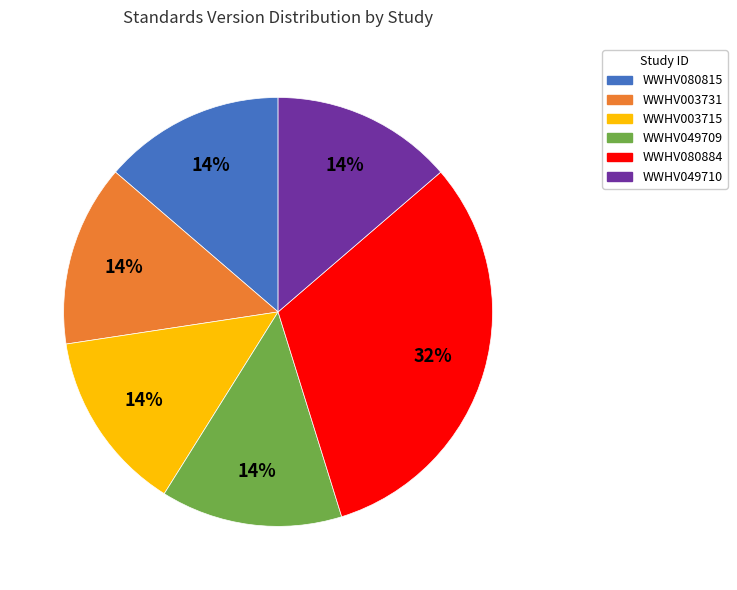

True or false: WWHV049709 accounts for 14% of the total.

True